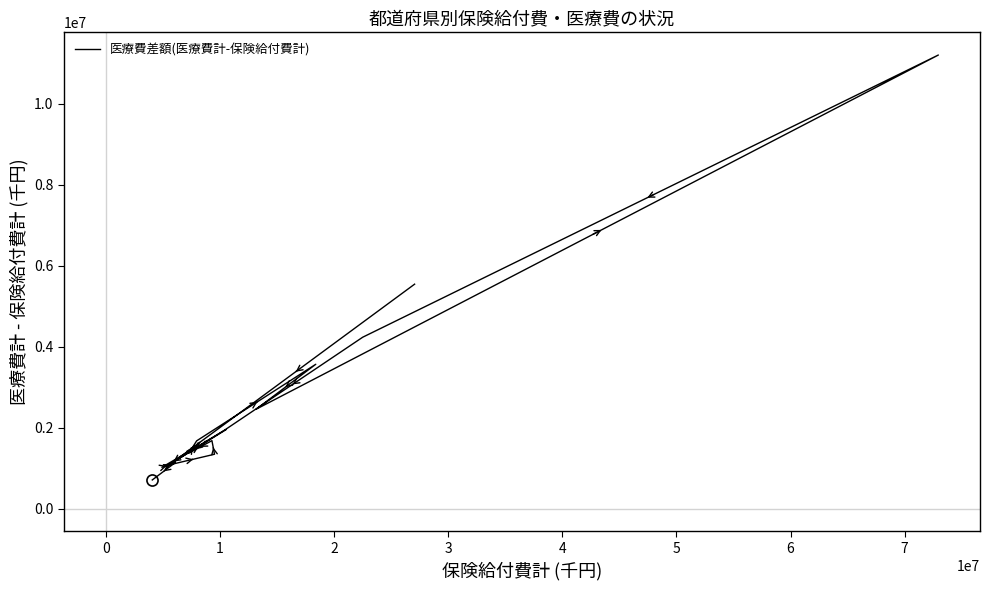

What is the minimum value shown in the chart?

709634.5